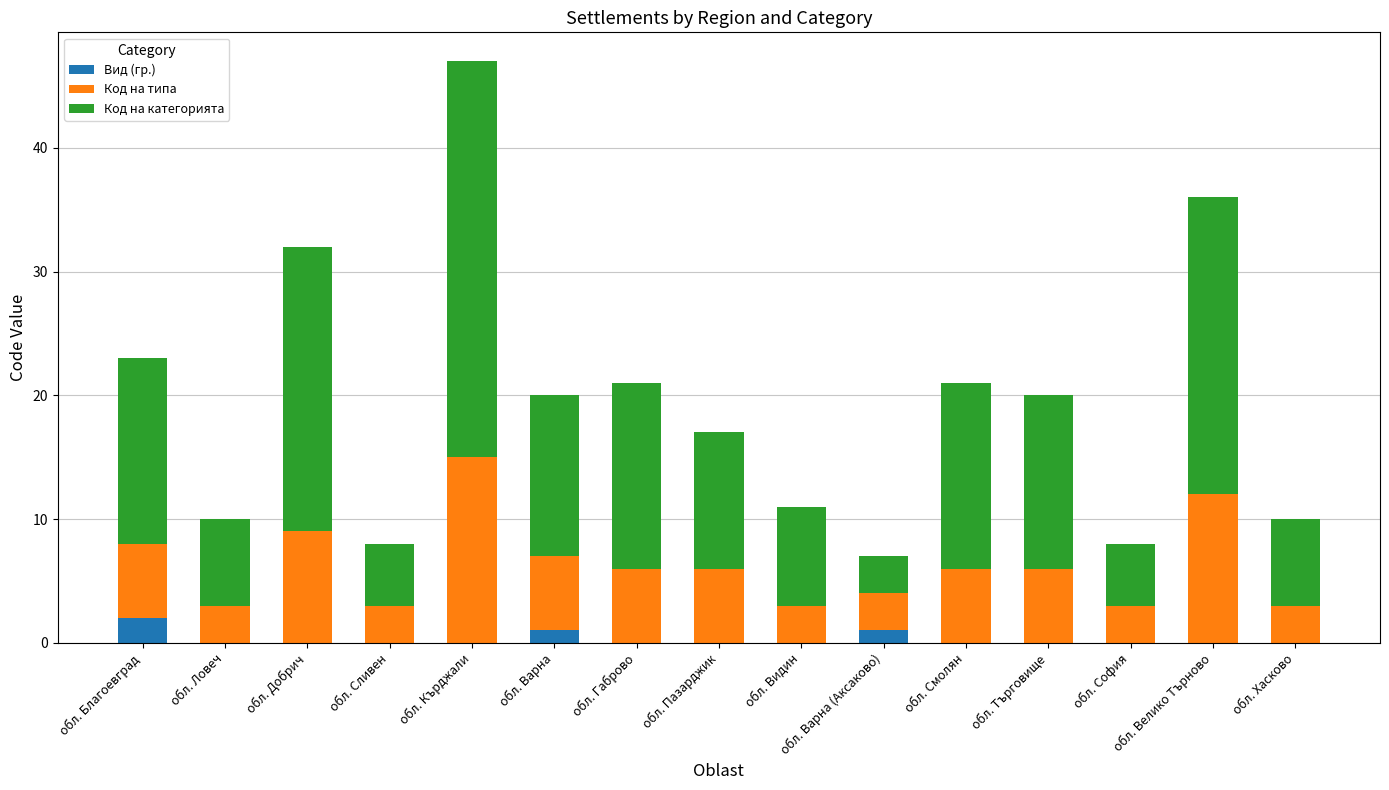

What is the total value across all series at обл. Варна (Аксаково)?

7